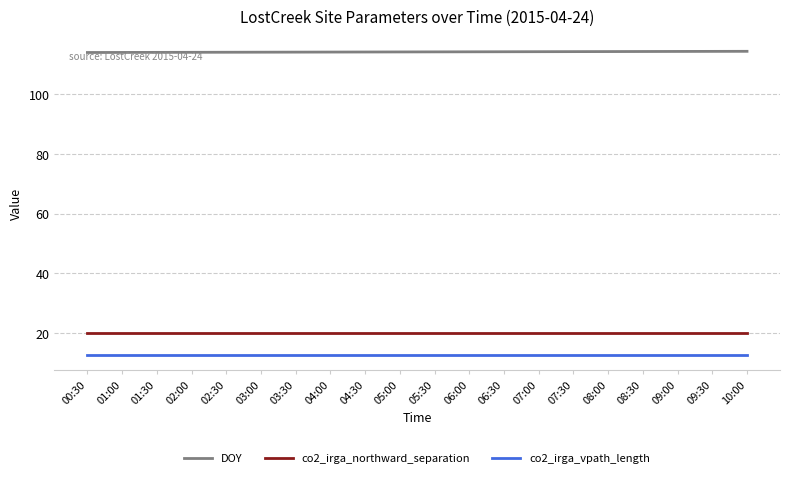

Is the value of co2_irga_northward_separation at 06:30 greater than the value of DOY at 00:30?

No